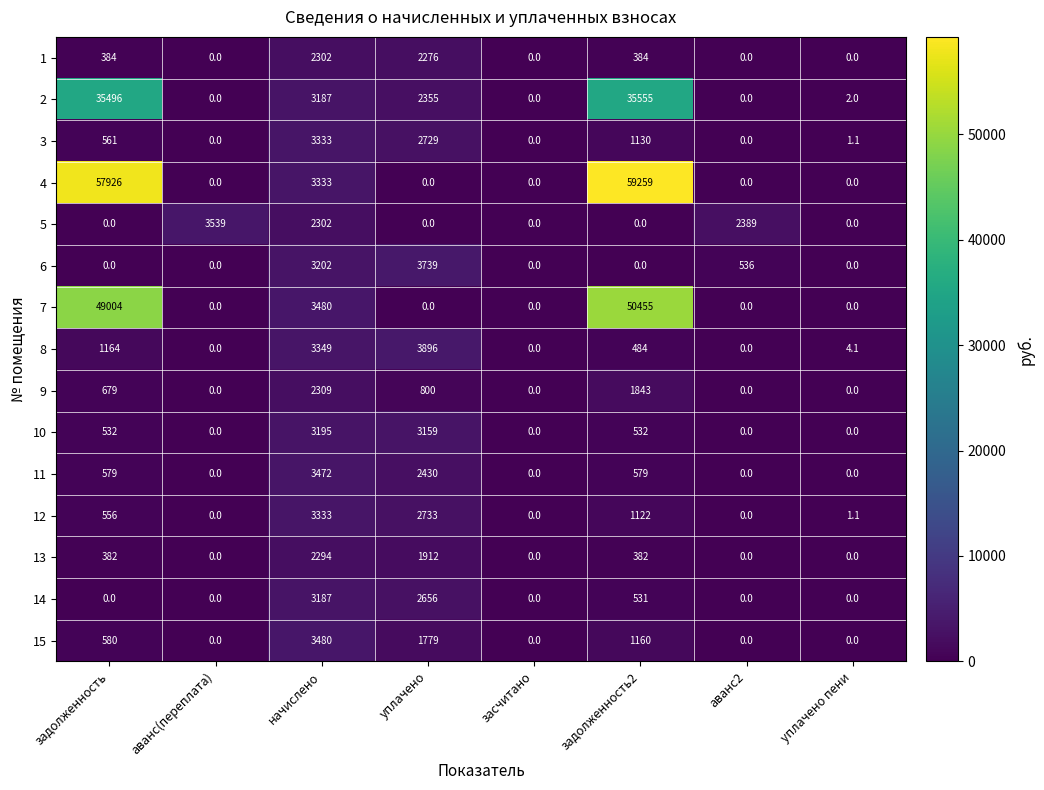

What is the difference between the highest and lowest values at уплачено пени?

4.1